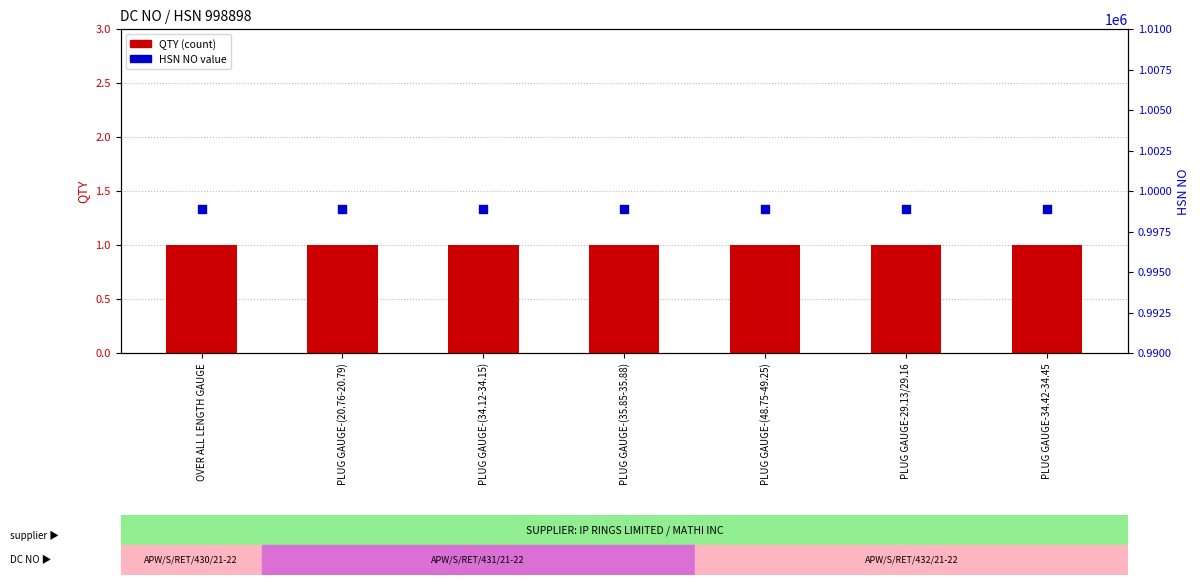

Which series has the largest total across all categories?

HSN NO